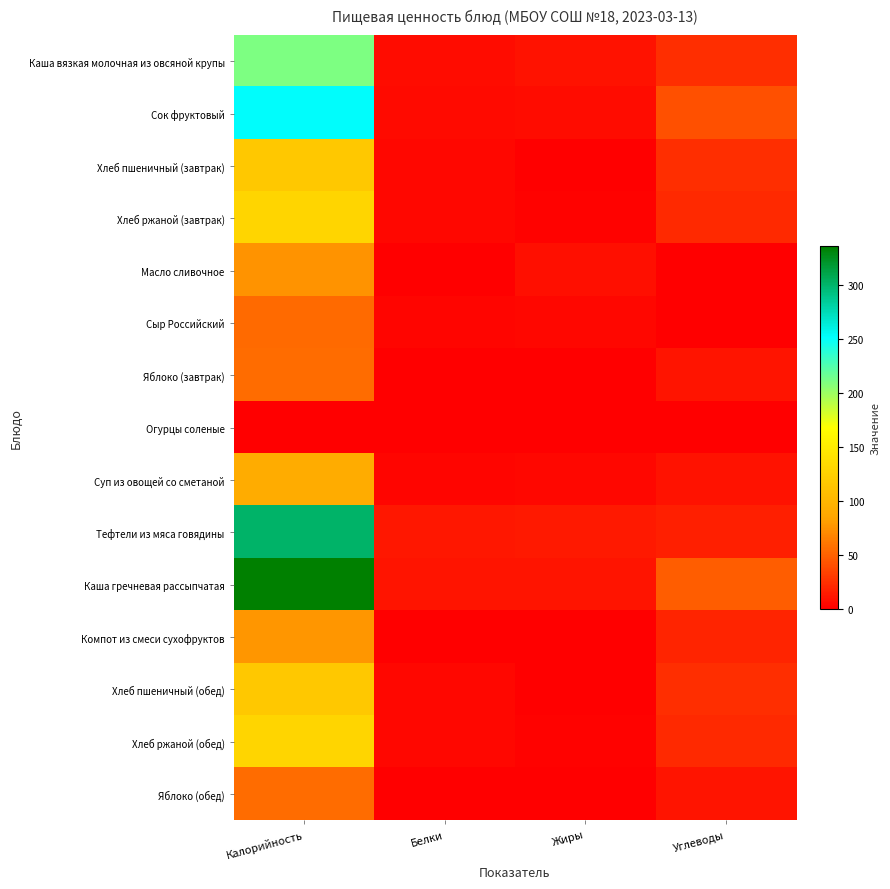

How many series are shown in this chart?

15